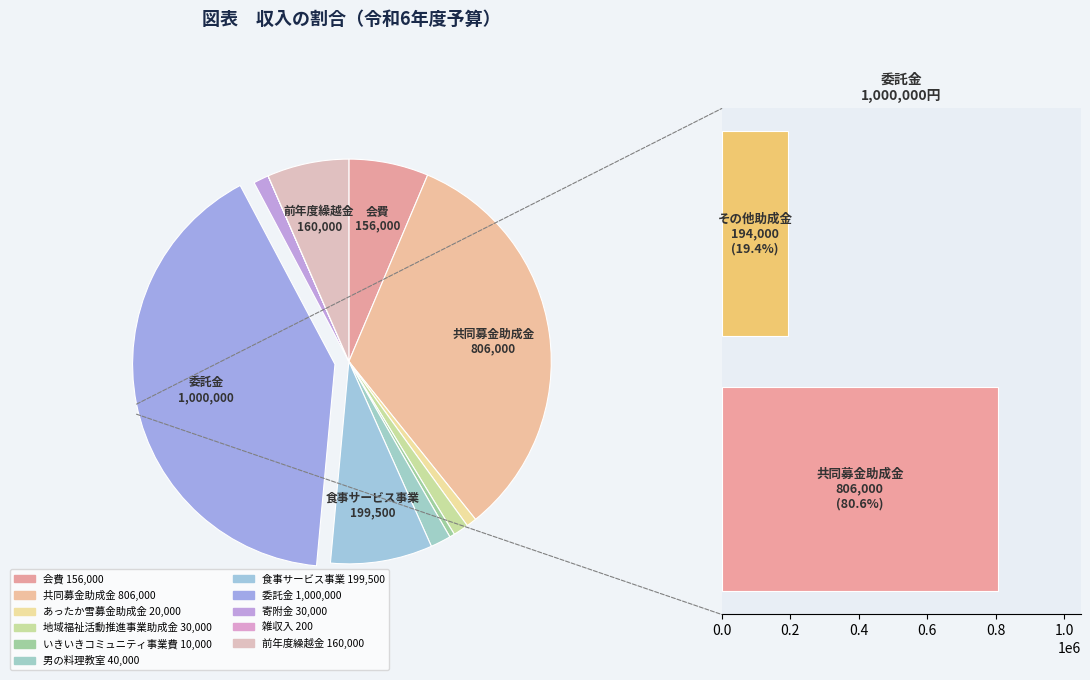

To the nearest percent, what is the average slice percentage?

9%